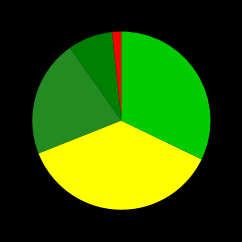

Is there any slice that represents more than half of the pie?

No